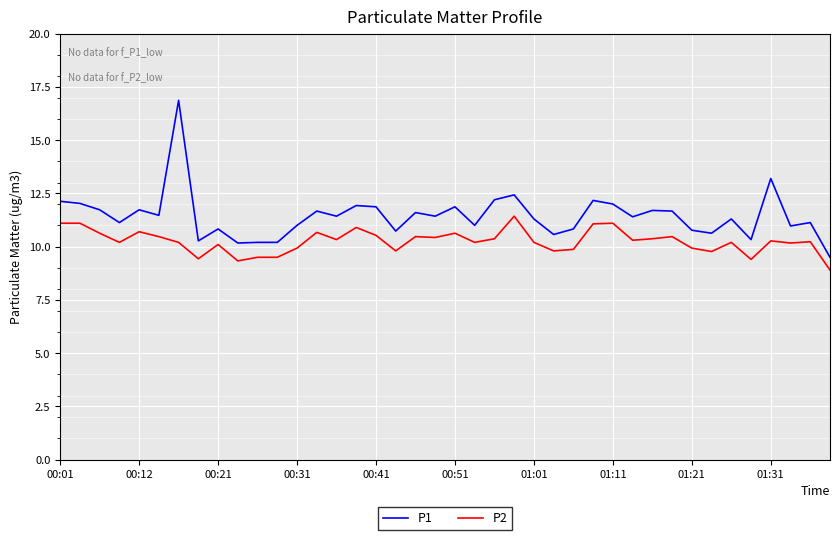

How many lines are shown in the chart?

2